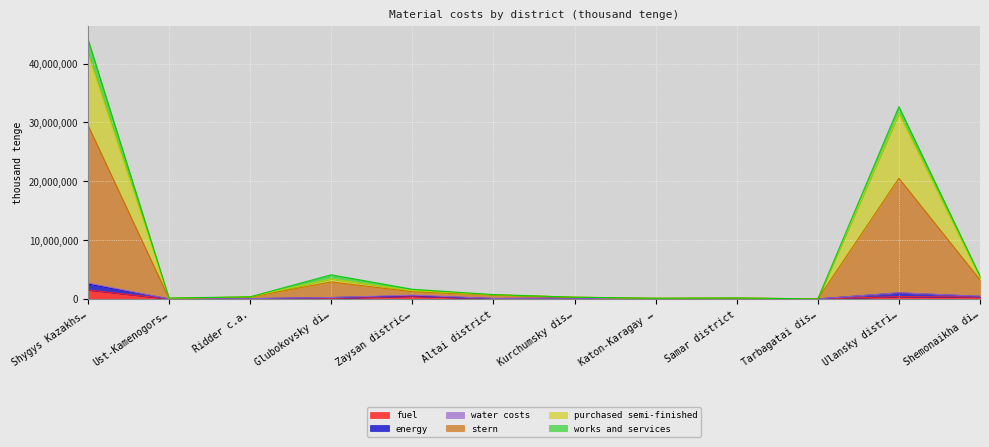

What is the highest value of the fuel series?

1535928